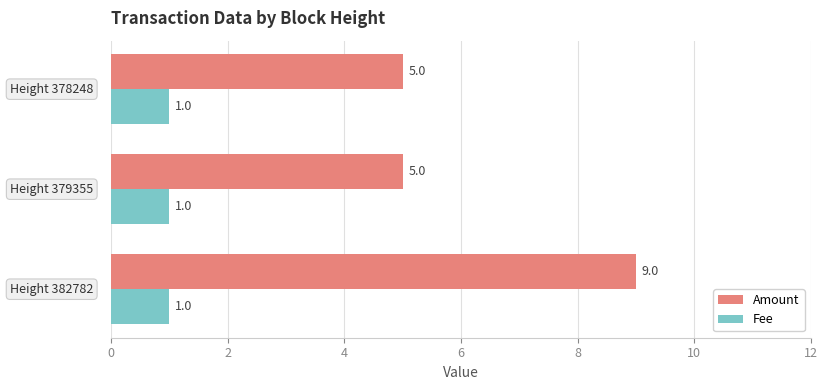

List the series in order of their overall mean, highest first.

Amount, Fee